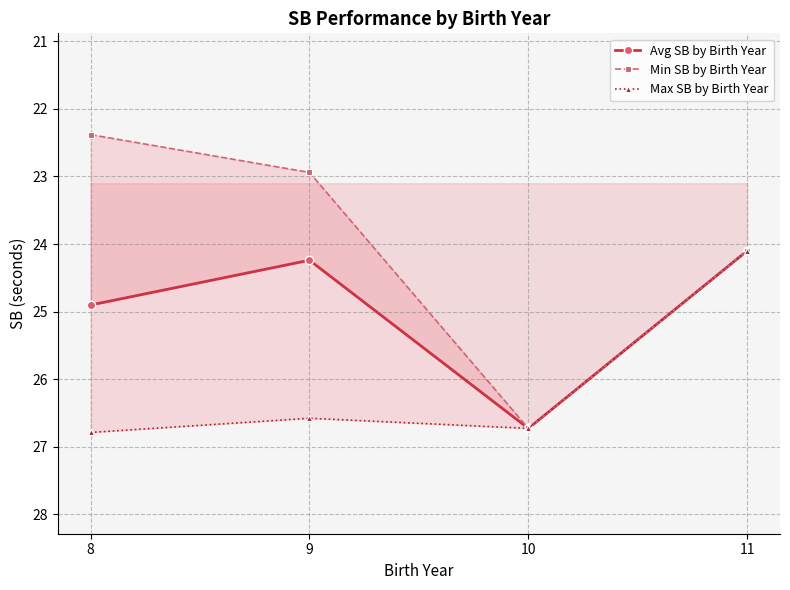

Which series has the largest total across all categories?

Max SB by Birth Year